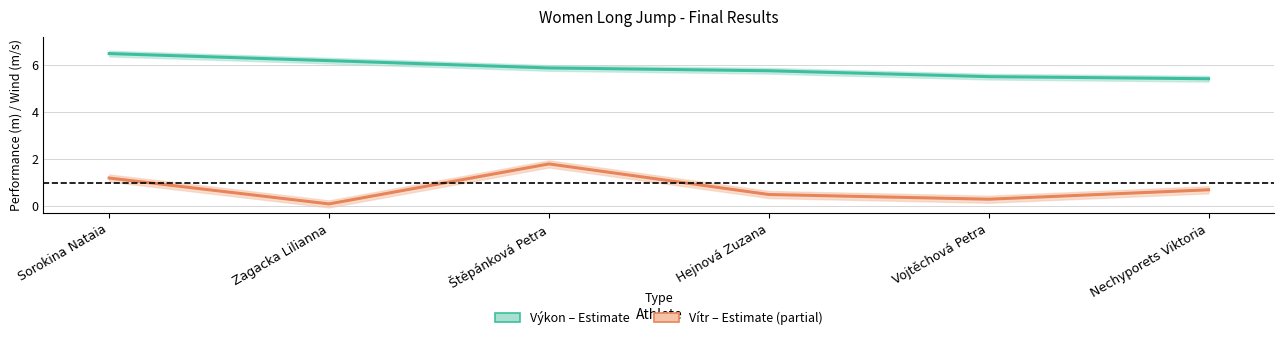

At how many categories does at least one series exceed 3?

6